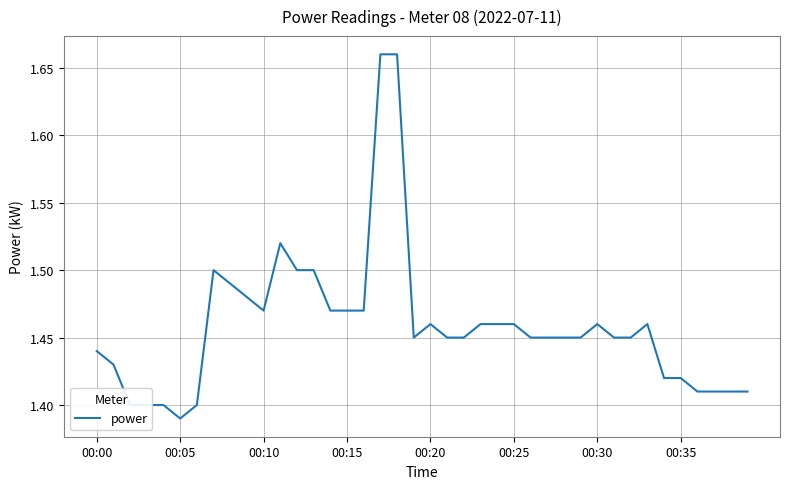

What is the difference between the maximum and minimum values?

0.3